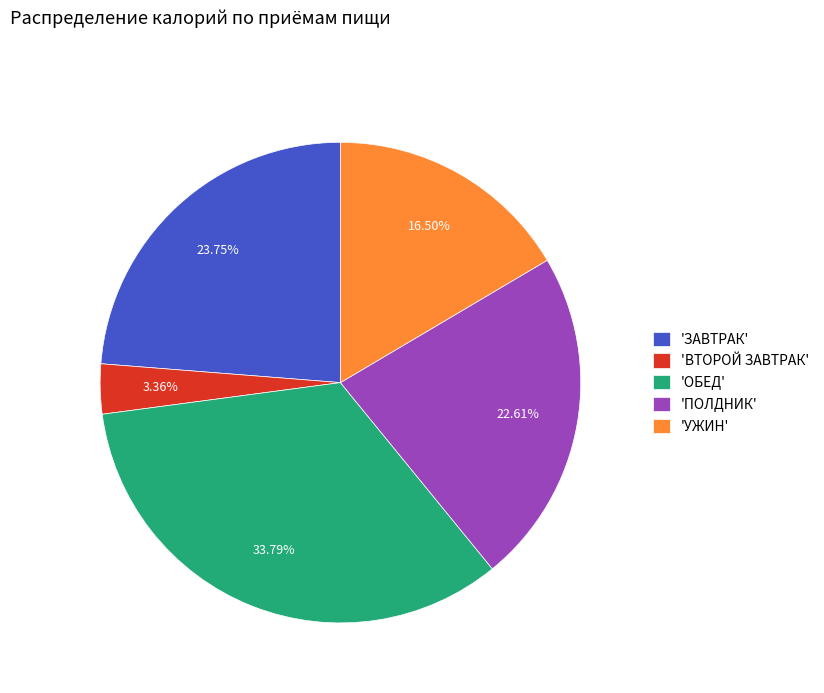

Between 'ВТОРОЙ ЗАВТРАК' and 'ЗАВТРАК', which is larger?

'ЗАВТРАК'